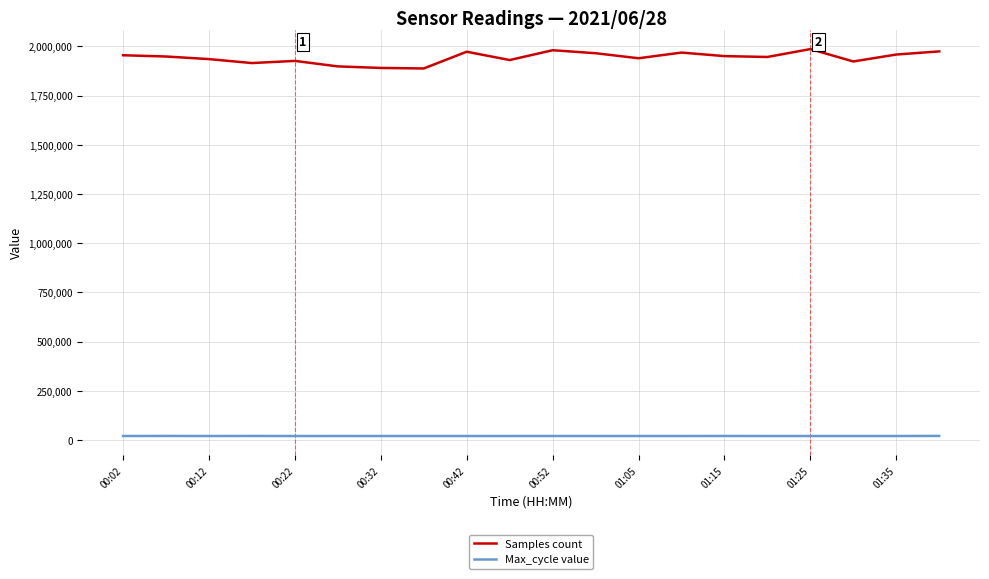

Which series has the widest spread of values?

Samples count